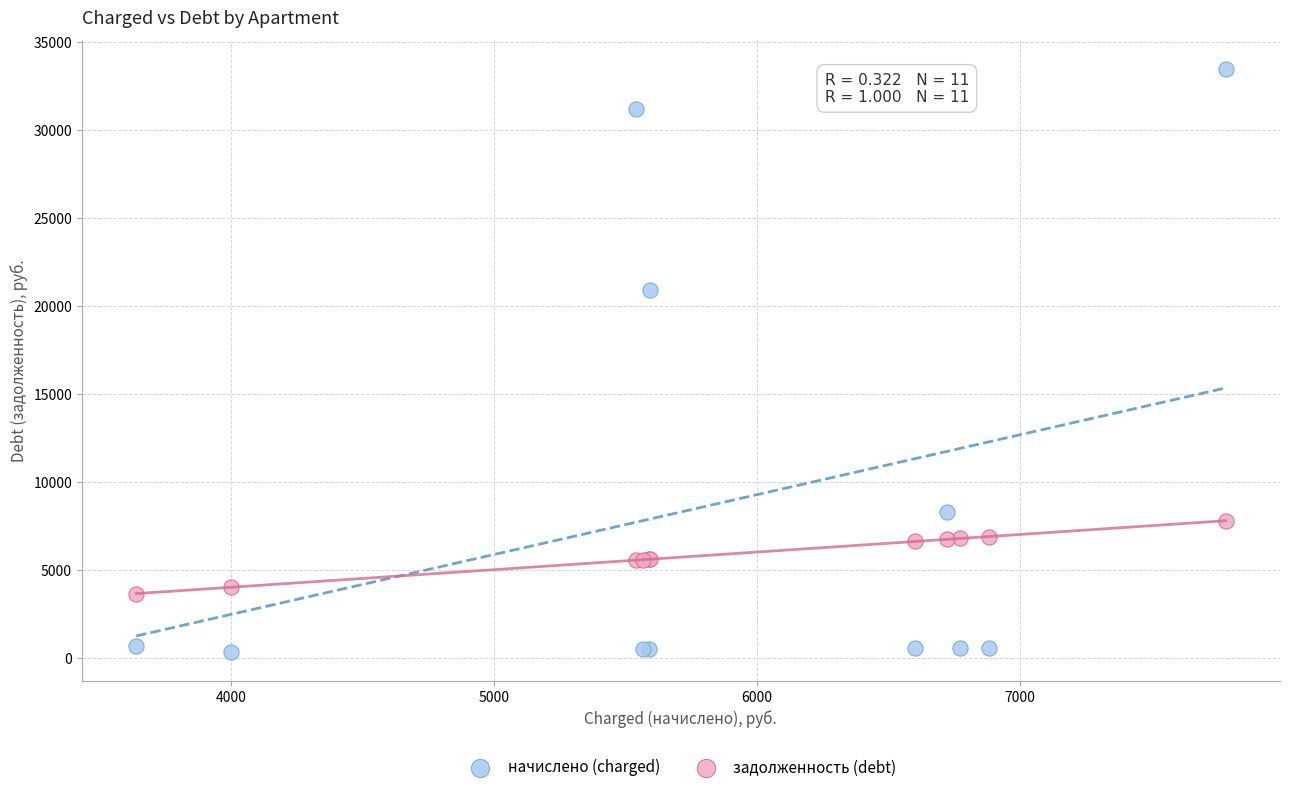

Across all series, what Y value is closest to 16886?

20885.6